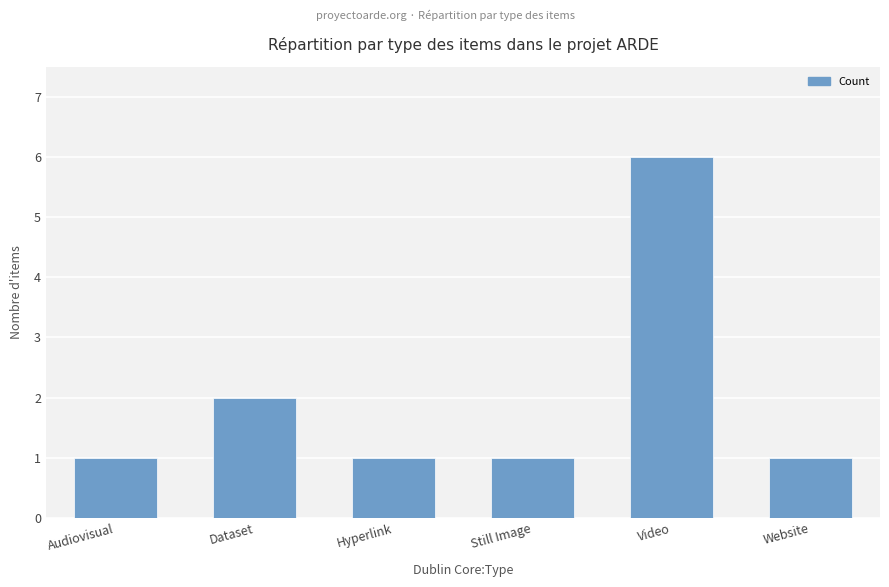

Approximately how many times larger is the value at Hyperlink compared to Dataset?

0.5